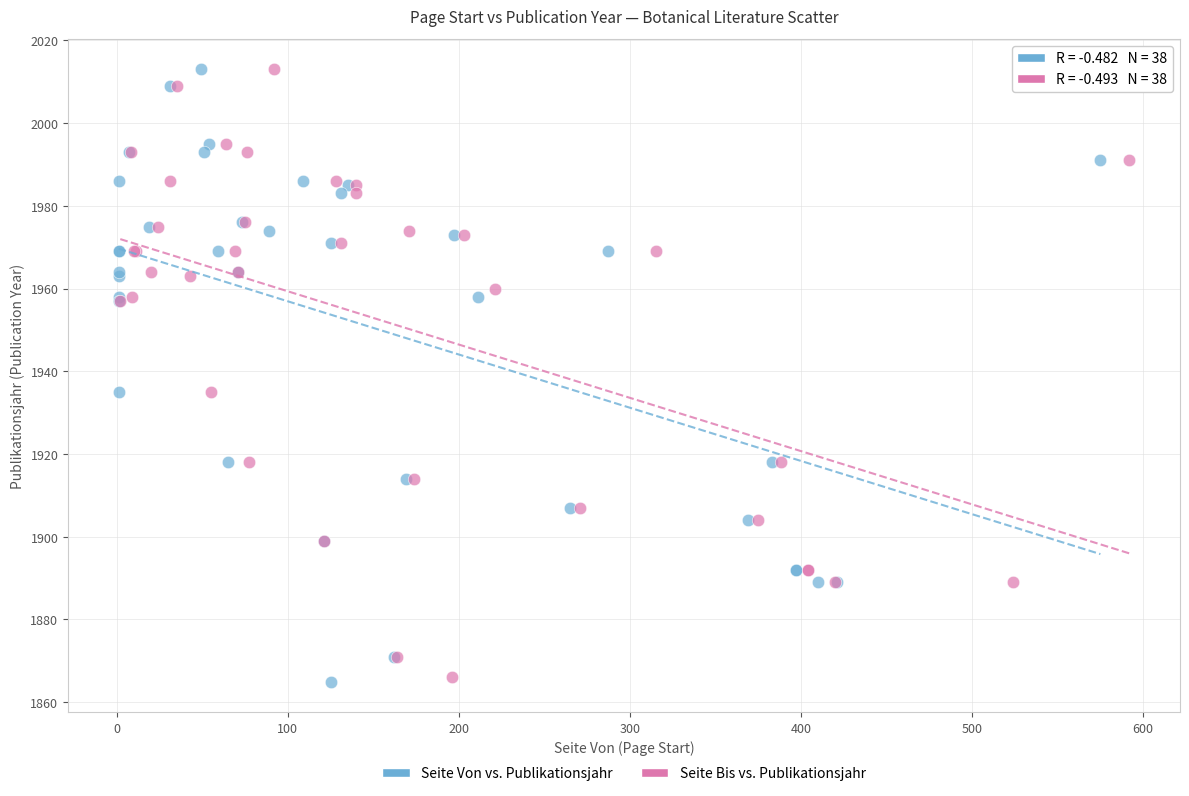

Which series has the widest spread of Y values?

Seite Von vs. Publikationsjahr